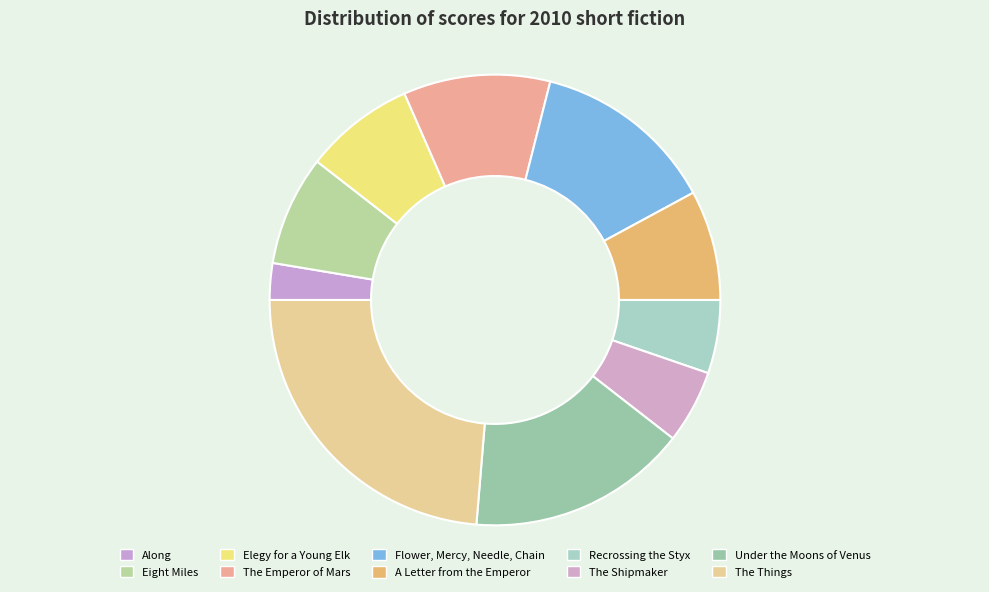

To the nearest percent, what portion does Flower, Mercy, Needle, Chain represent?

13%